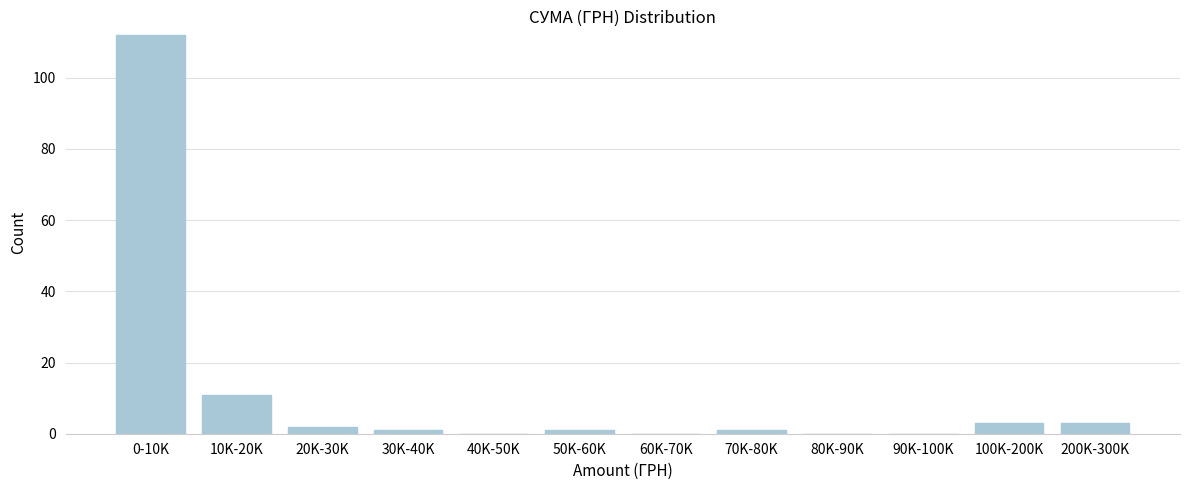

Reading left to right, transcribe all the data shown in this chart.

0-10K=112	10K-20K=11	20K-30K=2	30K-40K=1	40K-50K=0	50K-60K=1	60K-70K=0	70K-80K=1	80K-90K=0	90K-100K=0	100K-200K=3	200K-300K=3